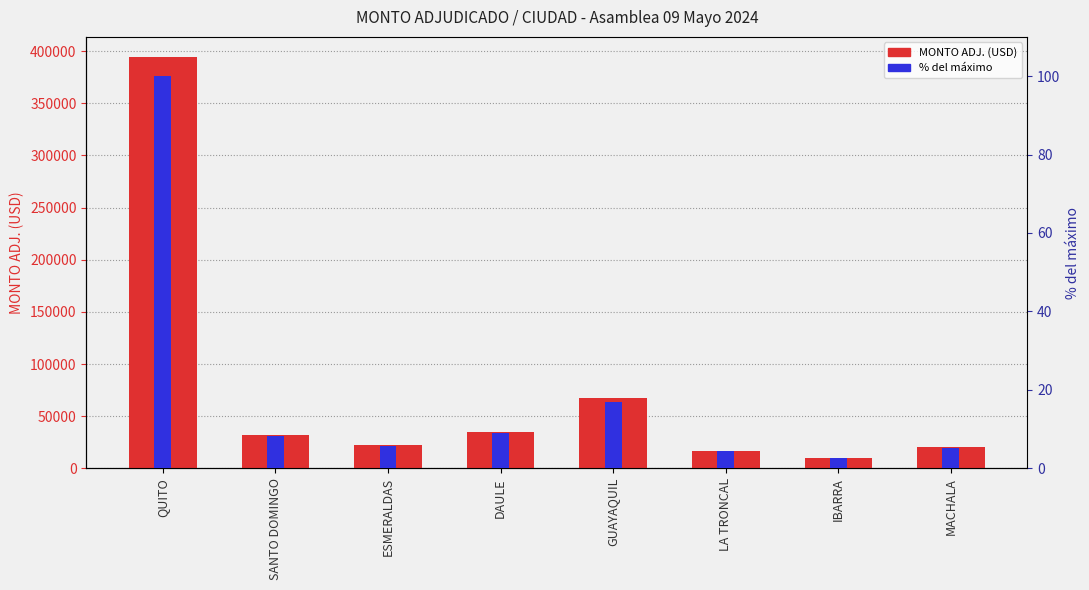

Rank the categories by value from highest to lowest.

QUITO, GUAYAQUIL, DAULE, SANTO DOMINGO, ESMERALDAS, MACHALA, LA TRONCAL, IBARRA